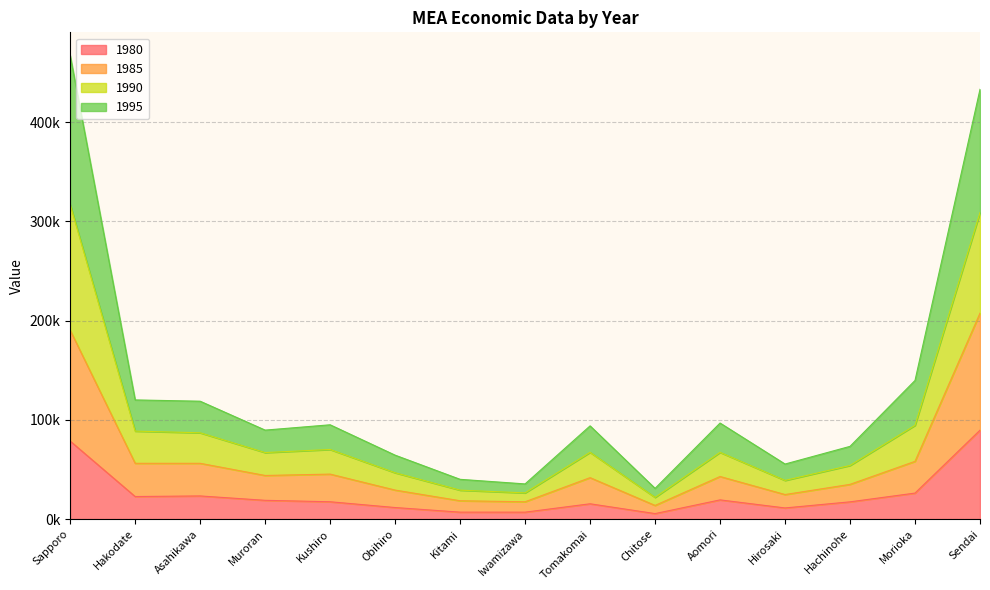

Count the number of data series in this chart.

4